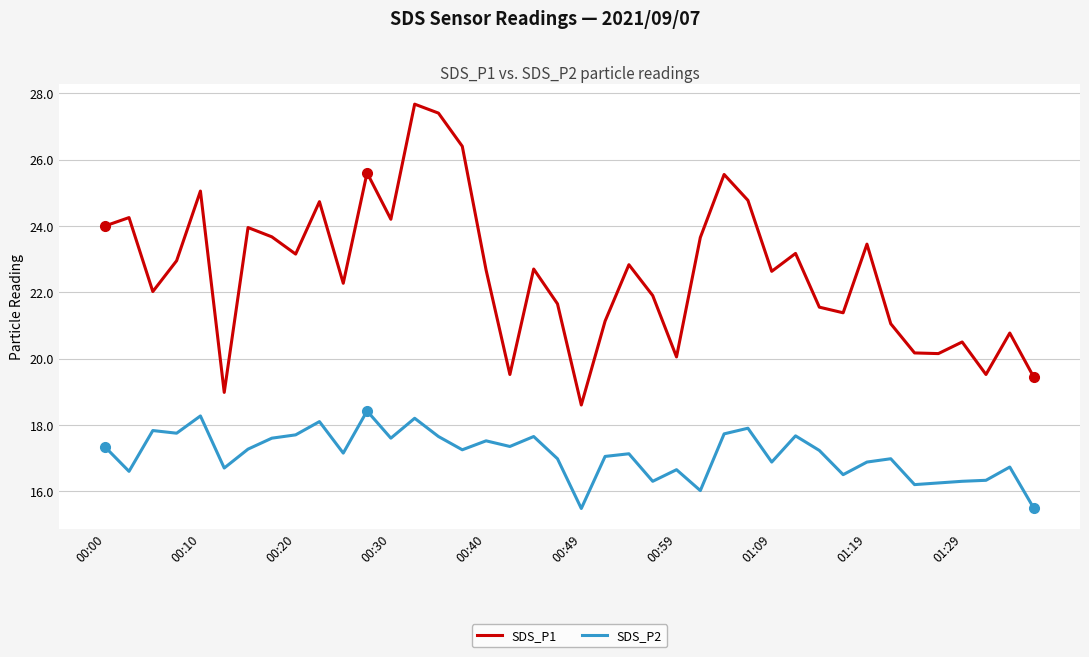

Which series has the largest range (max minus min)?

SDS_P1